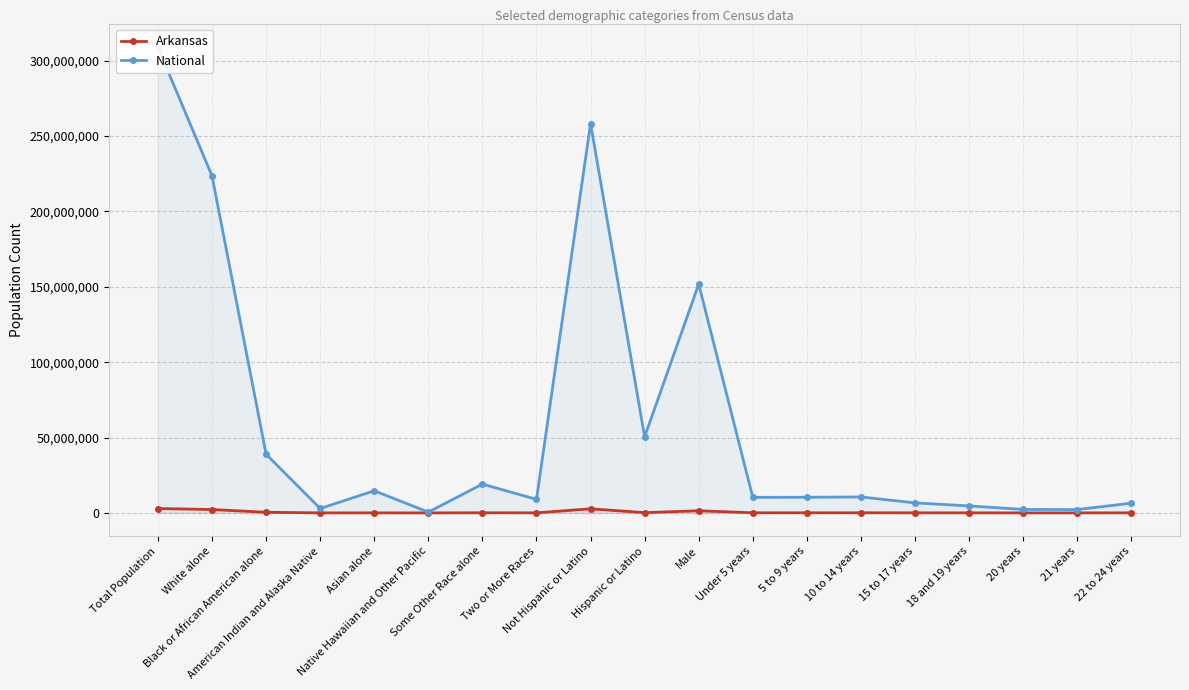

The value of Arkansas at 22 to 24 years is 58486. True or false?

True